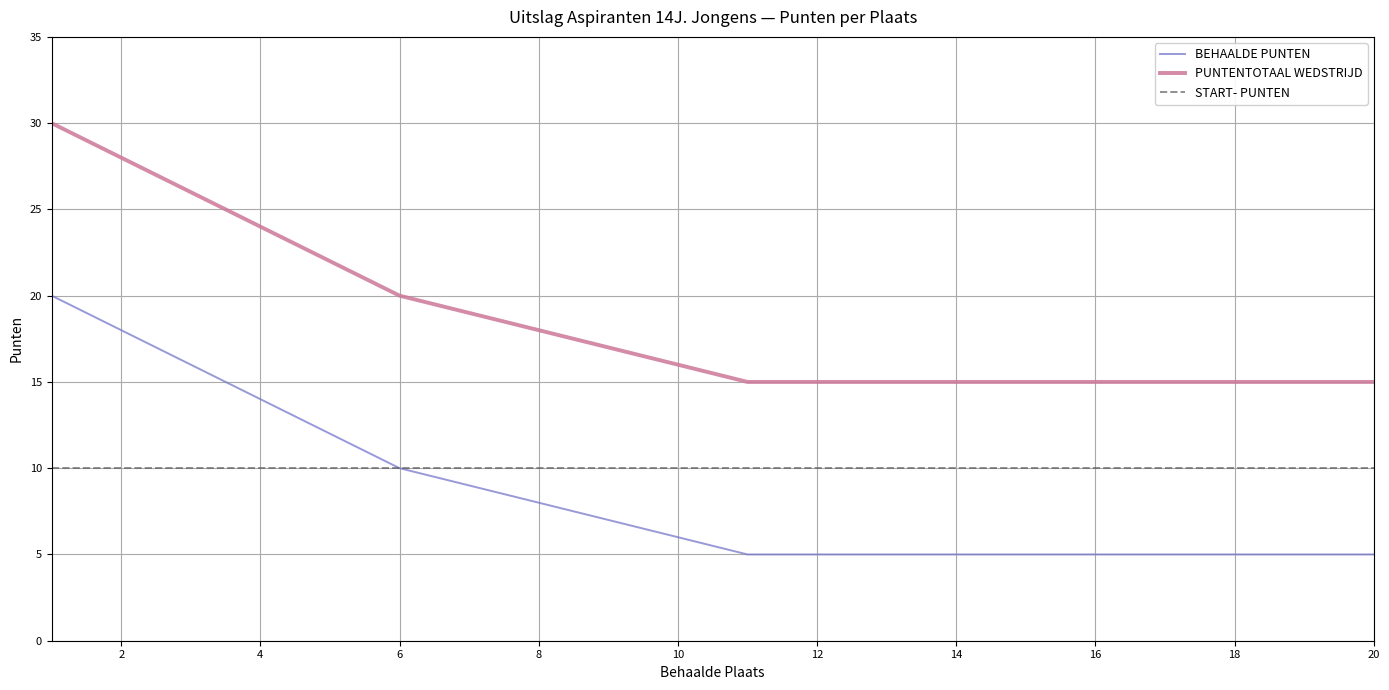

Which series has the largest total across all categories?

PUNTENTOTAAL WEDSTRIJD